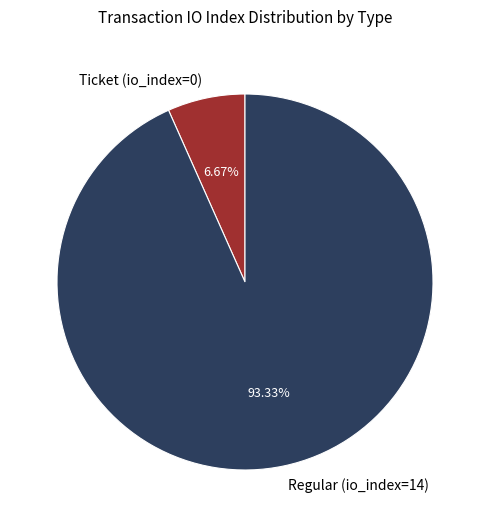

What is the ratio of the value at Regular (io_index=14) to the value at Ticket (io_index=0)?

14.0